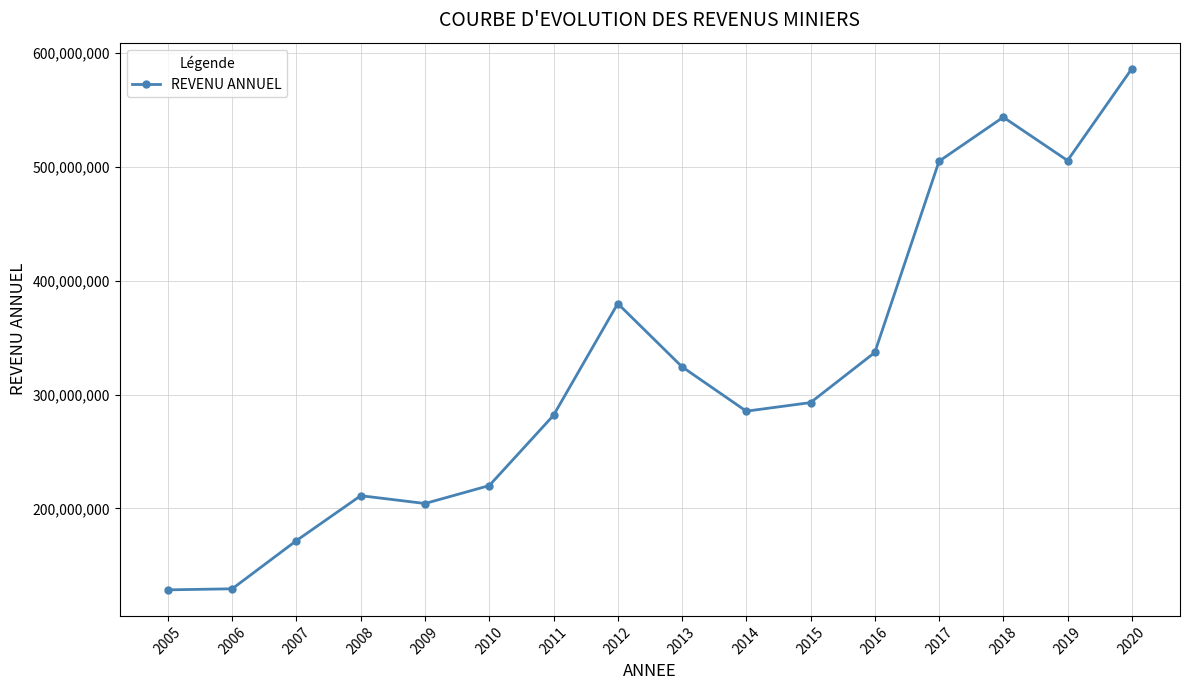

Count the number of data series in this chart.

1